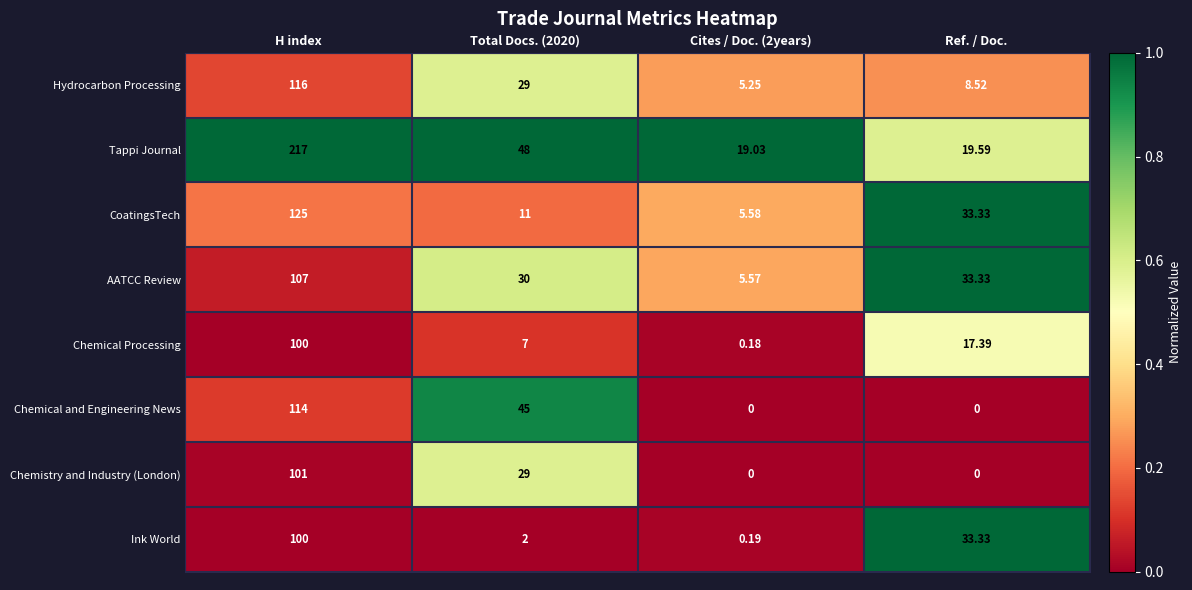

Is the value of Chemical Processing at Ref. / Doc. greater than the value of Tappi Journal at H index?

No